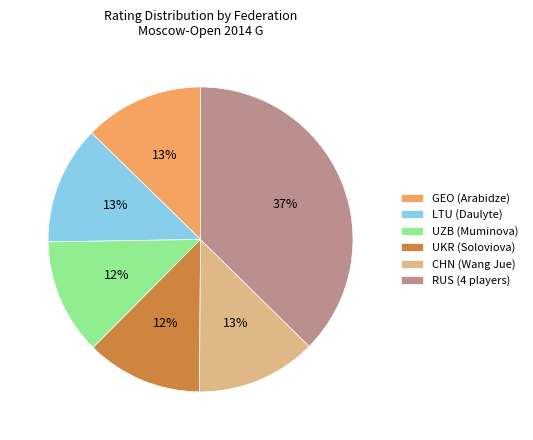

Is it true that RUS (4 players) is 48% of the pie?

False